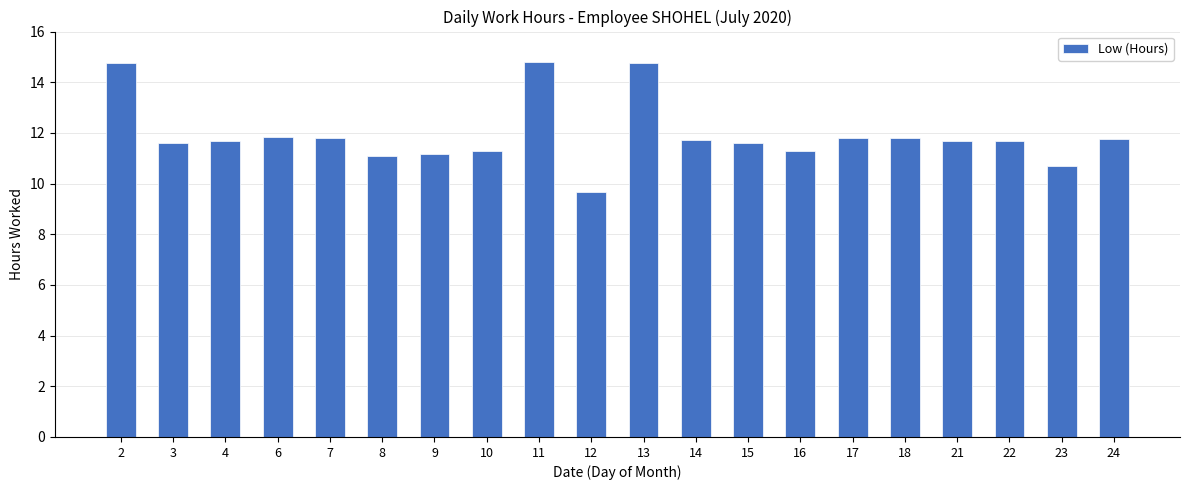

True or false: the data shows 22.3 at 13.

False